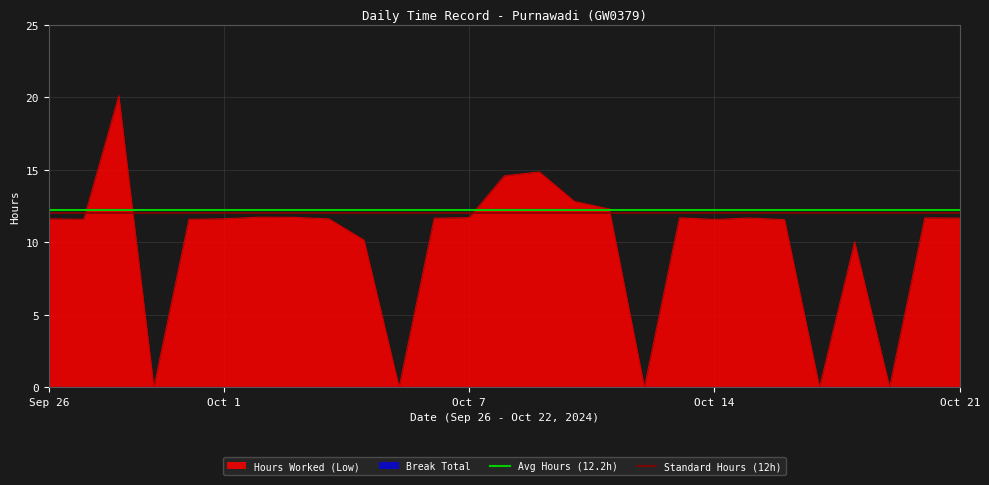

Where does the Hours Worked (Low) series first go above 11?

Sep 26